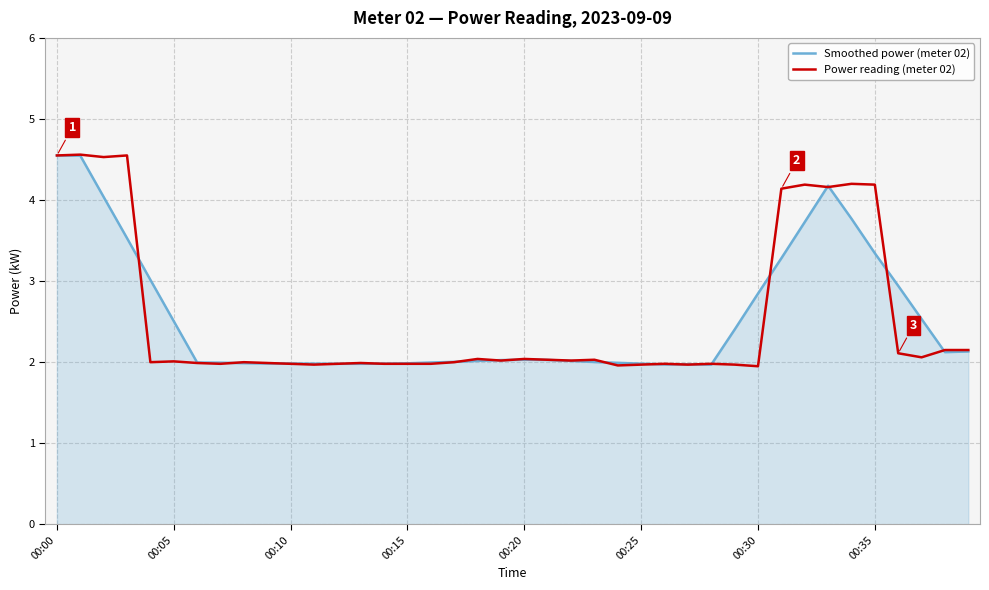

Which series has the widest spread of values?

Power reading (meter 02)